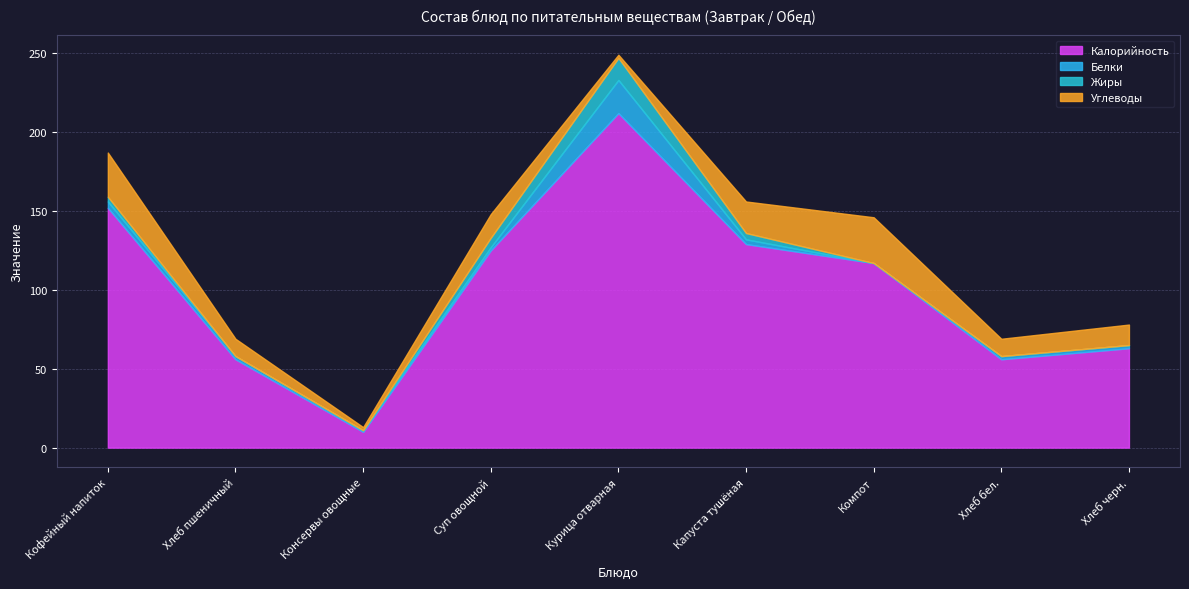

True or false: Углеводы and Калорийность cross at least once.

False